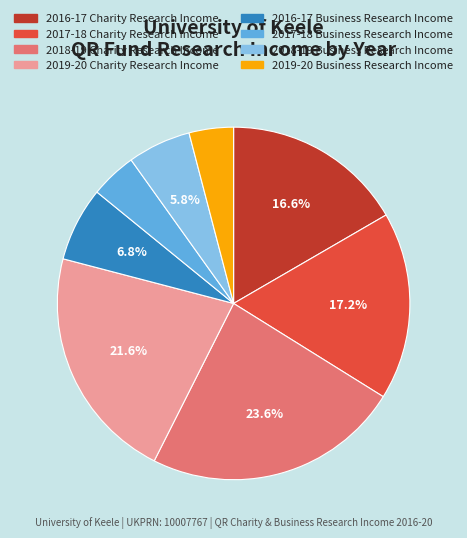

Which has a higher value, 2017-18 Charity Research Income or 2016-17 Charity Research Income?

2017-18 Charity Research Income